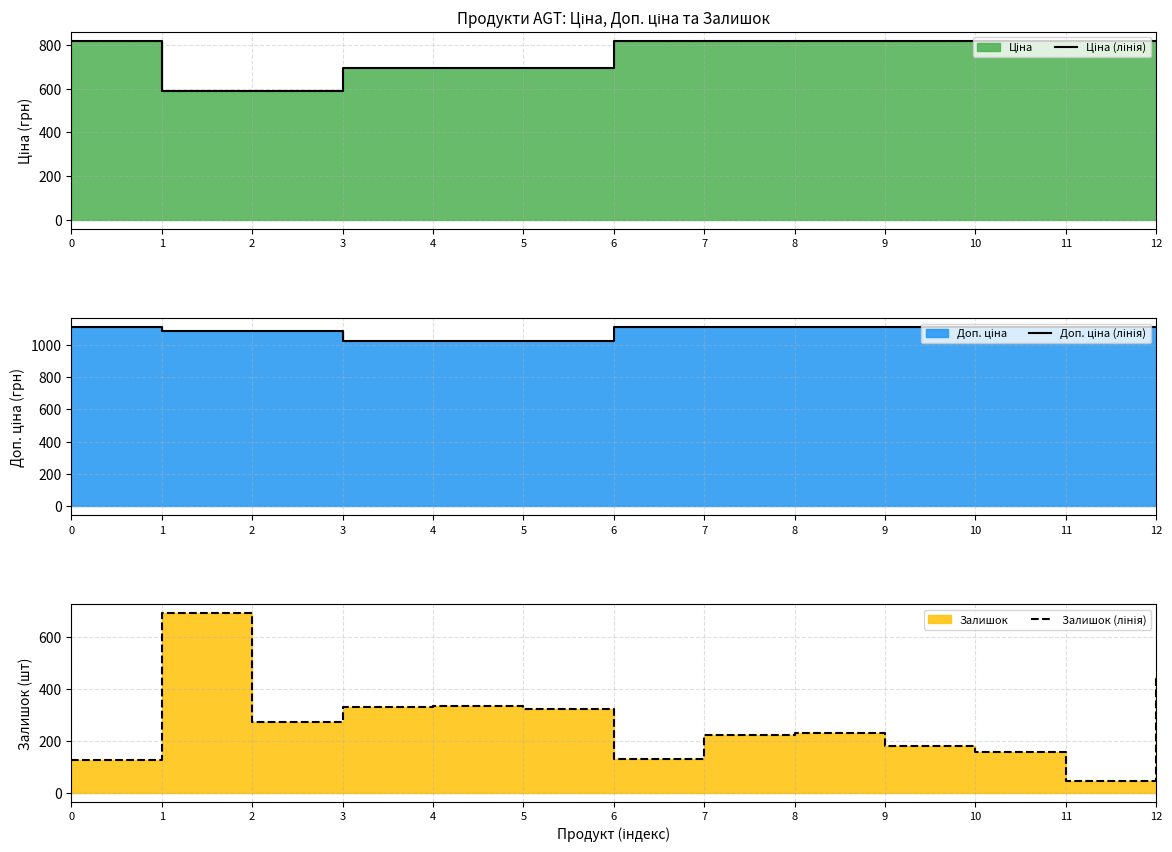

How many series are shown in this chart?

3